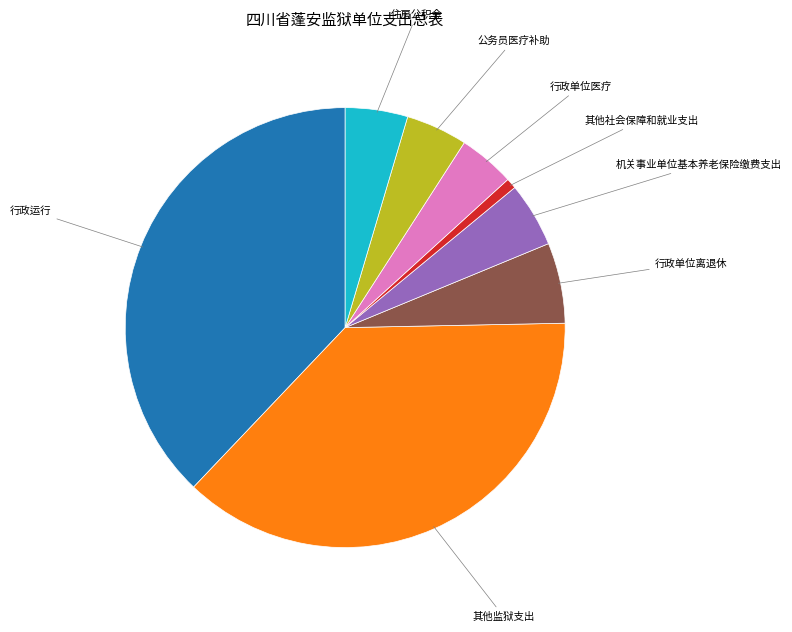

Between 机关事业单位基本养老保险缴费支出 and 行政单位离退休, which is larger?

行政单位离退休